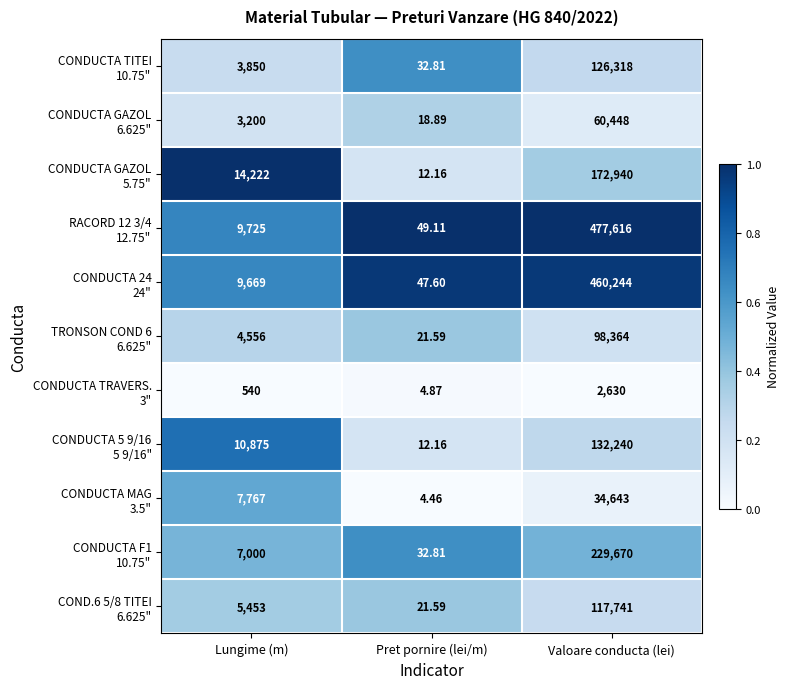

At which category is the sum across all series the highest?

Valoare conducta (lei)